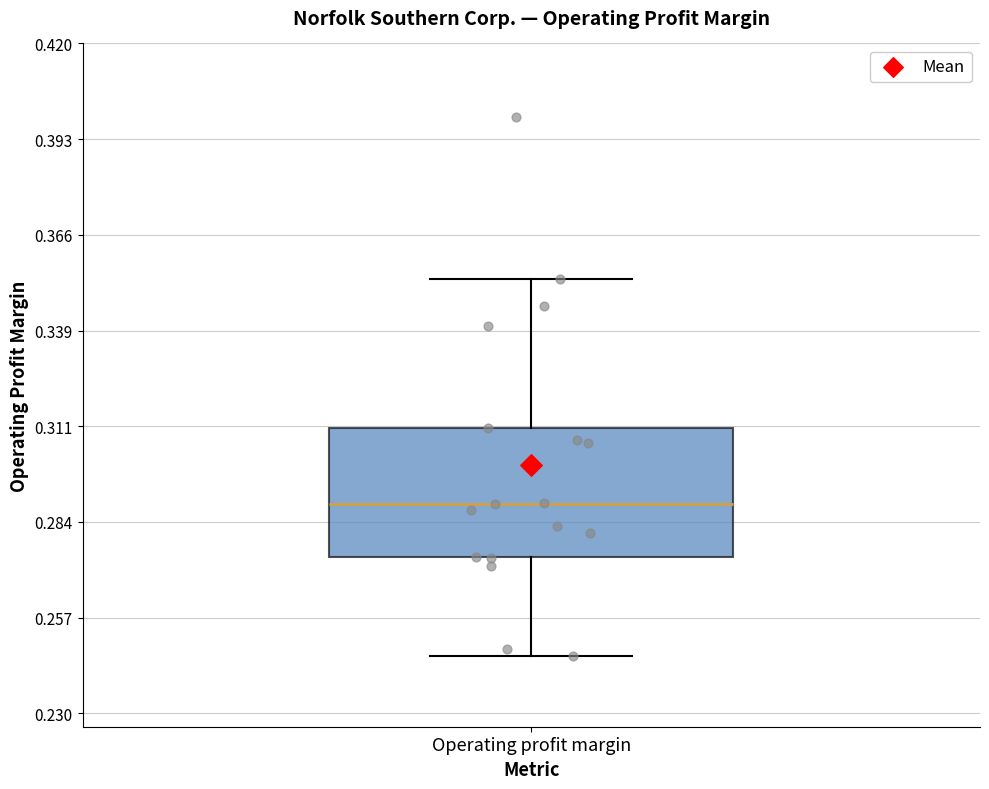

Where is the upper edge of the box for Operating profit margin on the y-axis? The values are not printed on the chart, so give them approximately, as read against the axis.

0.310